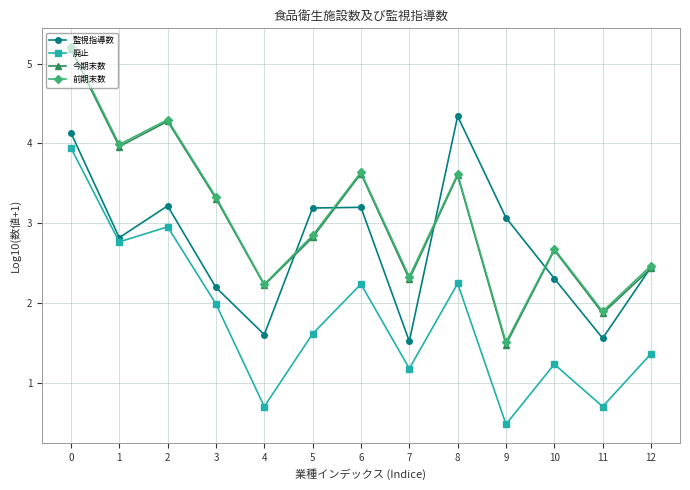

What is the total value across all series at 7?

7.3